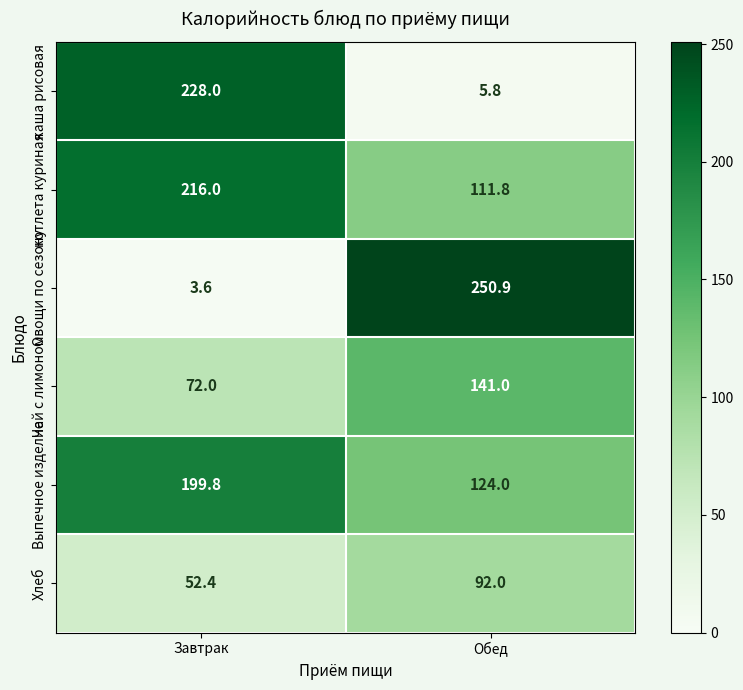

Which series changed the most between Завтрак and Обед?

Овощи по сезону